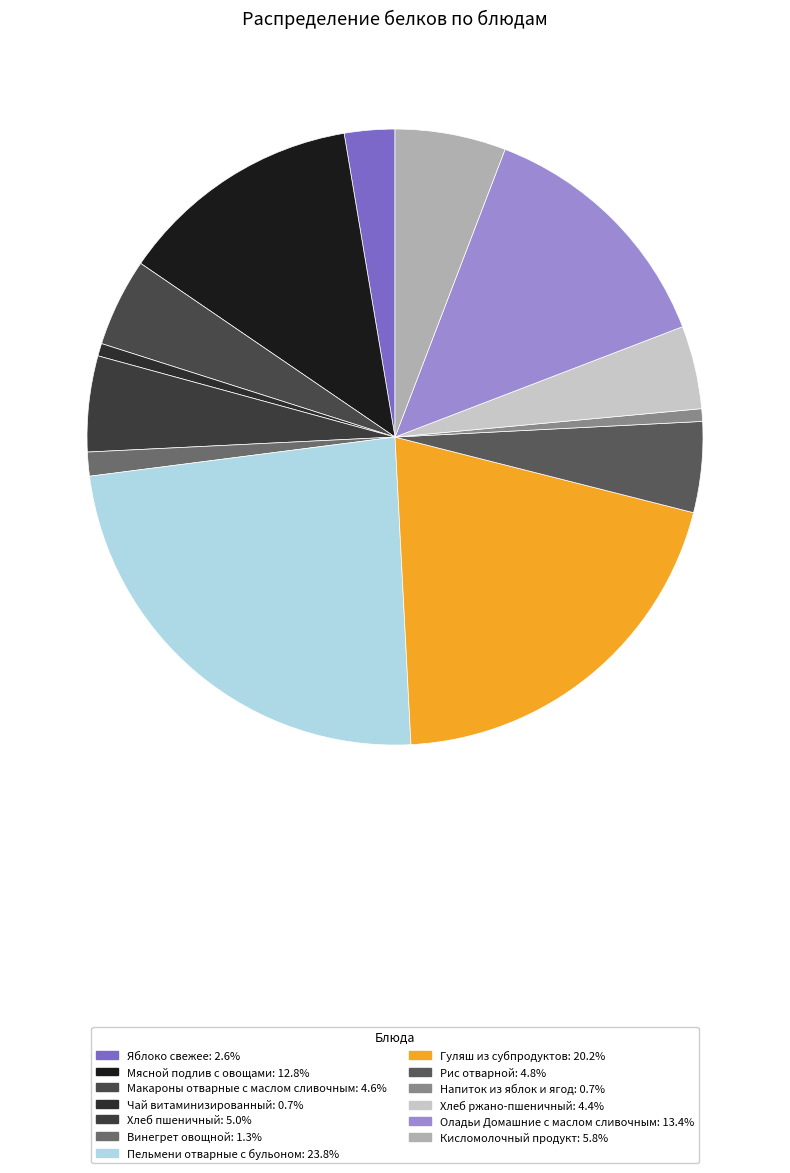

To the nearest percent, what is the difference between the Пельмени отварные с бульоном and Хлеб ржано-пшеничный slice percentages?

19%